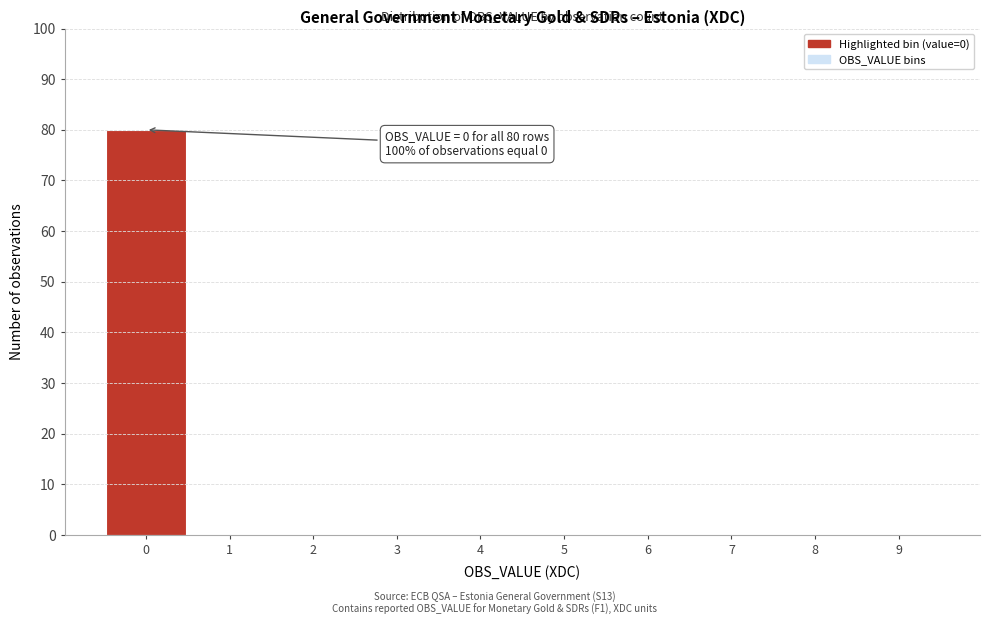

Over which range of the x-axis is the bar tallest?

-0.5 to 0.5